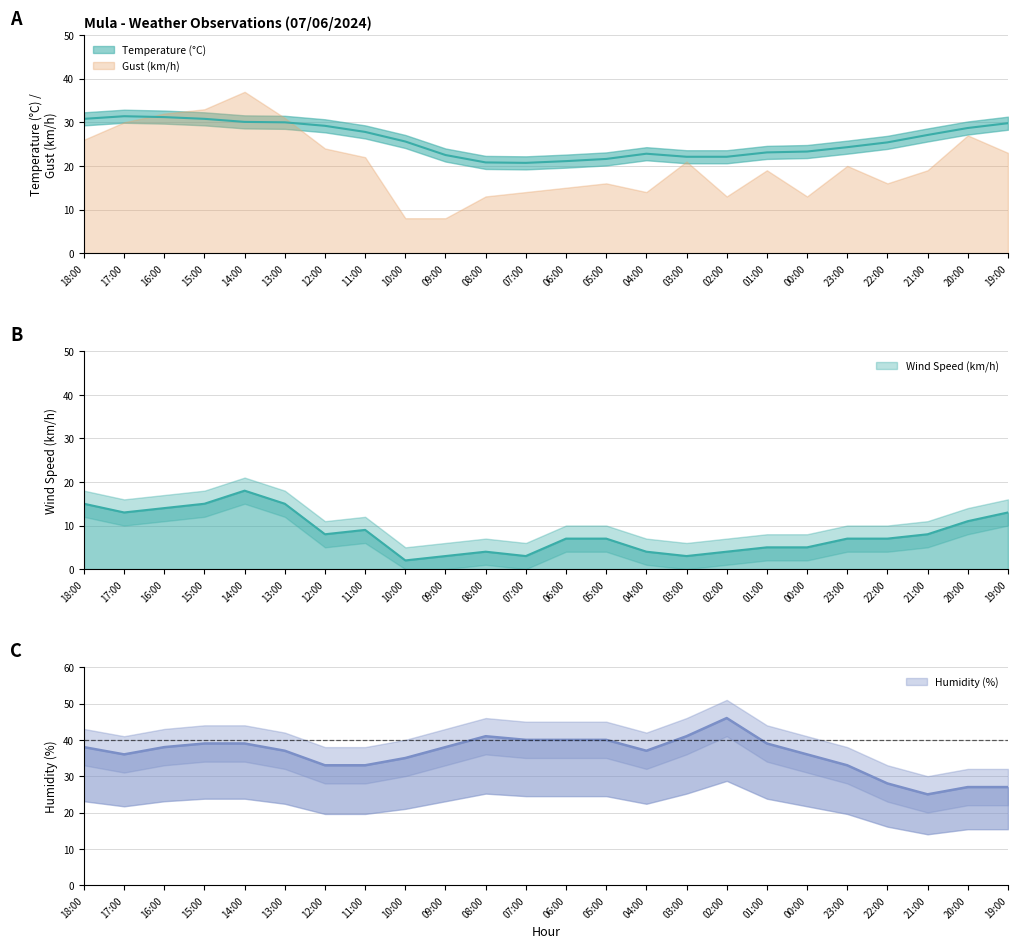

Is the value of Wind Speed (km/h) at 00:00 greater than the value of Temperature (°C) at 12:00?

No